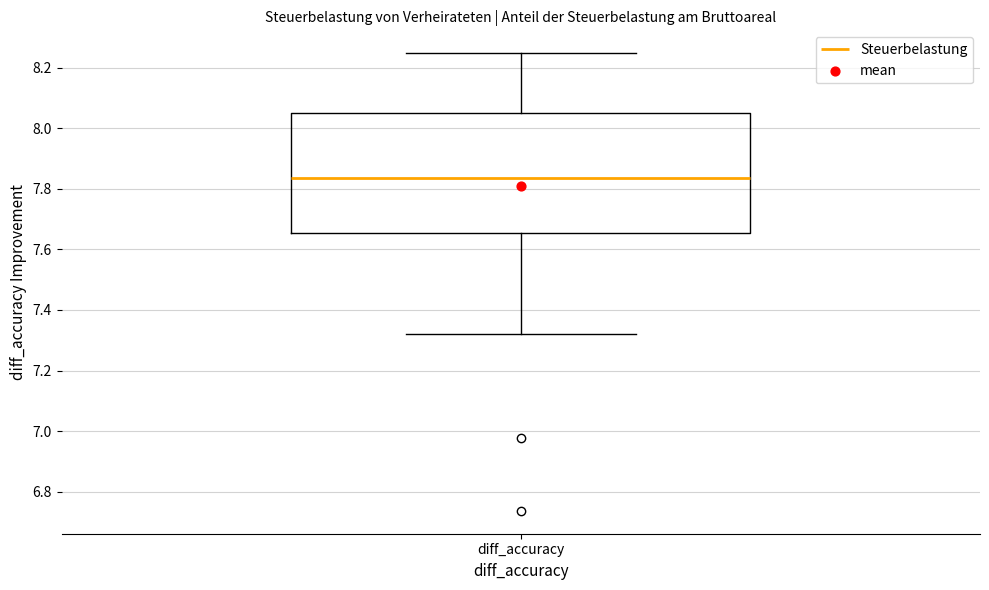

Transcribe this box plot: give where the median line is, the range the box spans, and where the two whiskers end, as read against the y-axis. The values are not printed on the chart, so give them approximately, as read against the axis.

median 7.84, box 7.66 to 8.06, whiskers 7.32 to 8.24